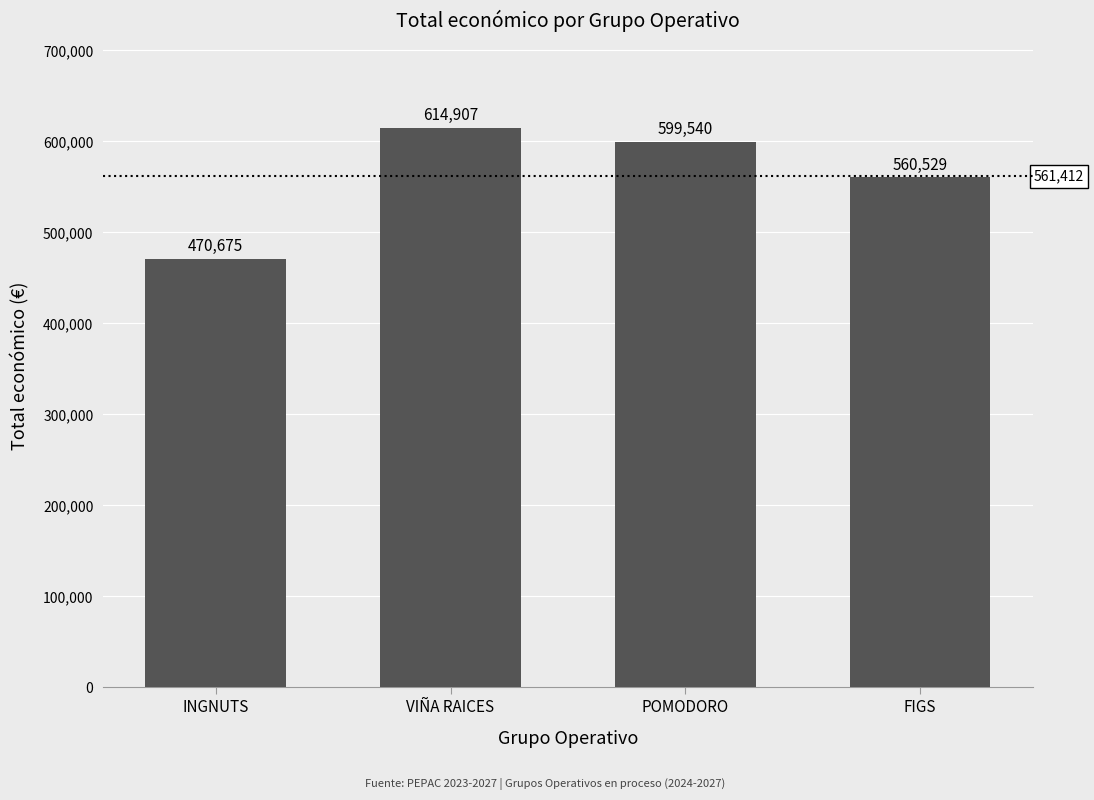

What is the greatest value displayed?

614907